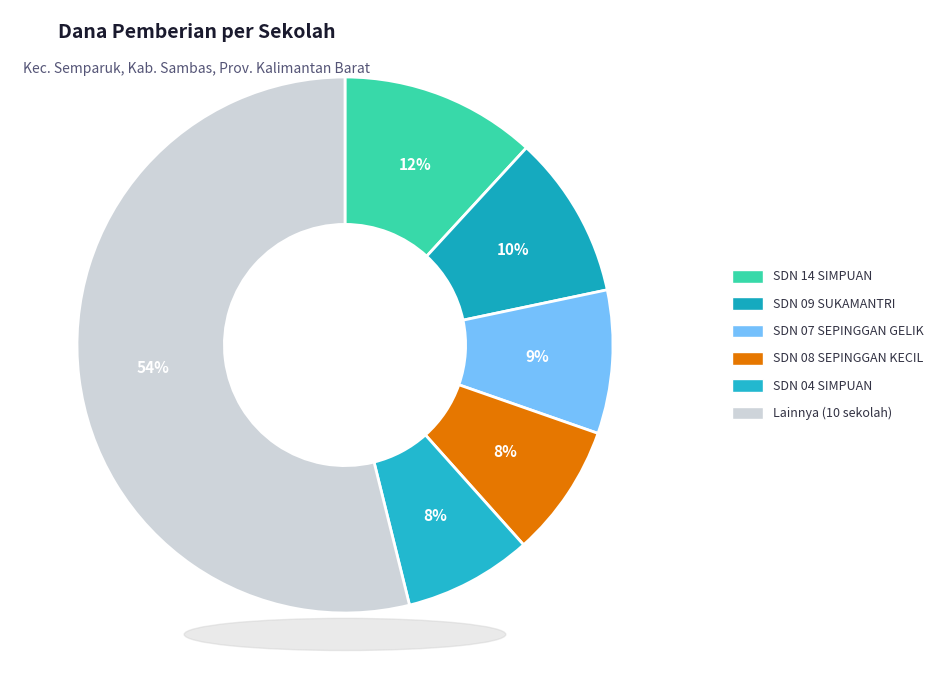

How many segments does this pie chart have?

6